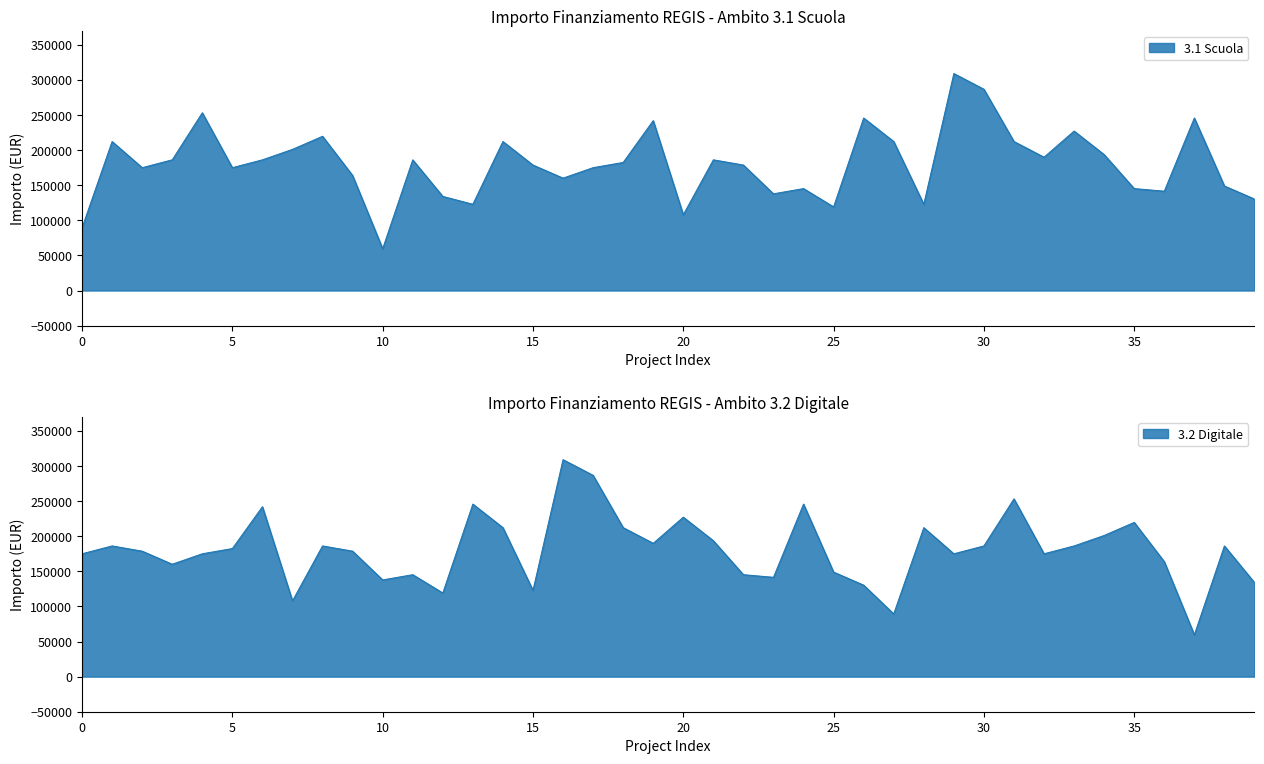

At which category does the chart reach its peak across all series?

29